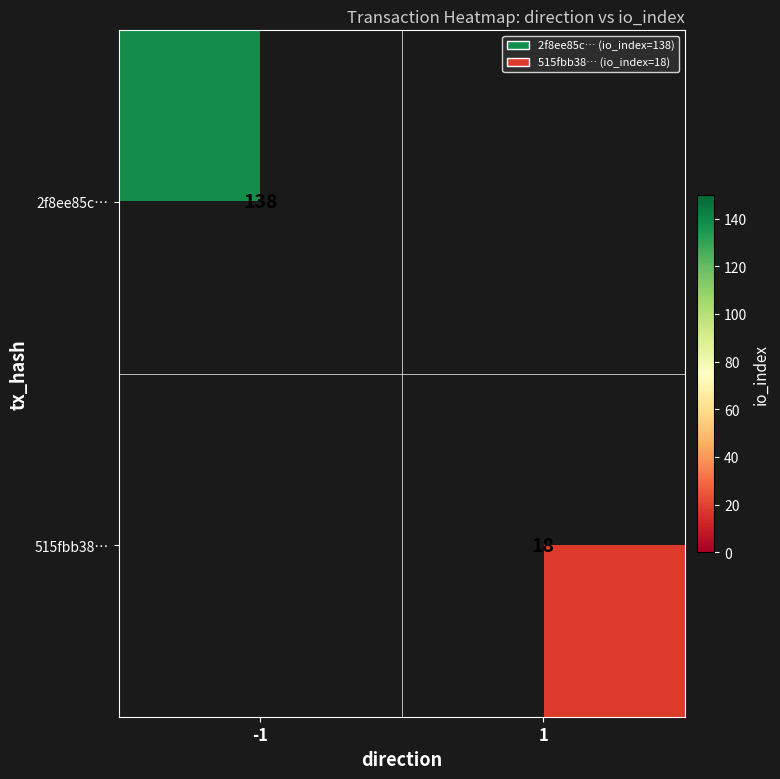

At which category does the chart reach its peak across all series?

-1